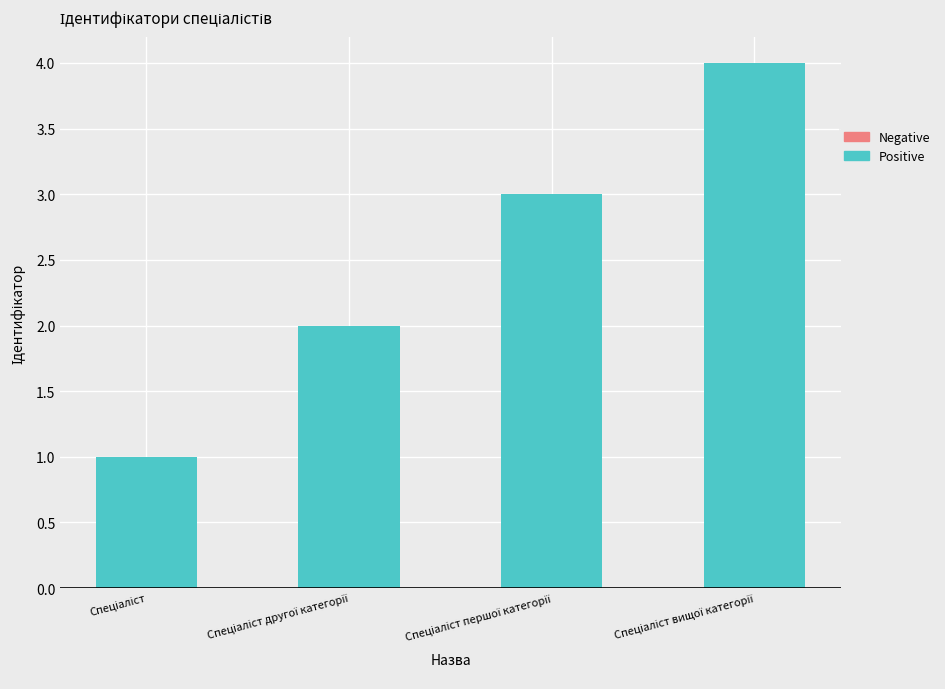

What is the sum of all values?

10